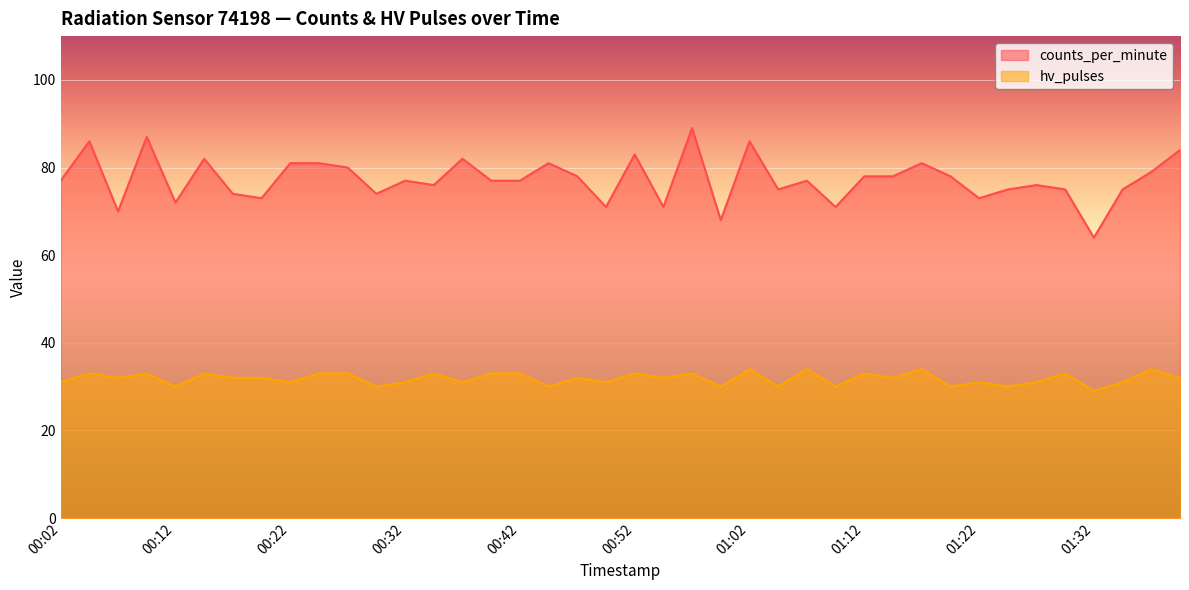

Where is the first local minimum for counts_per_minute?

00:07